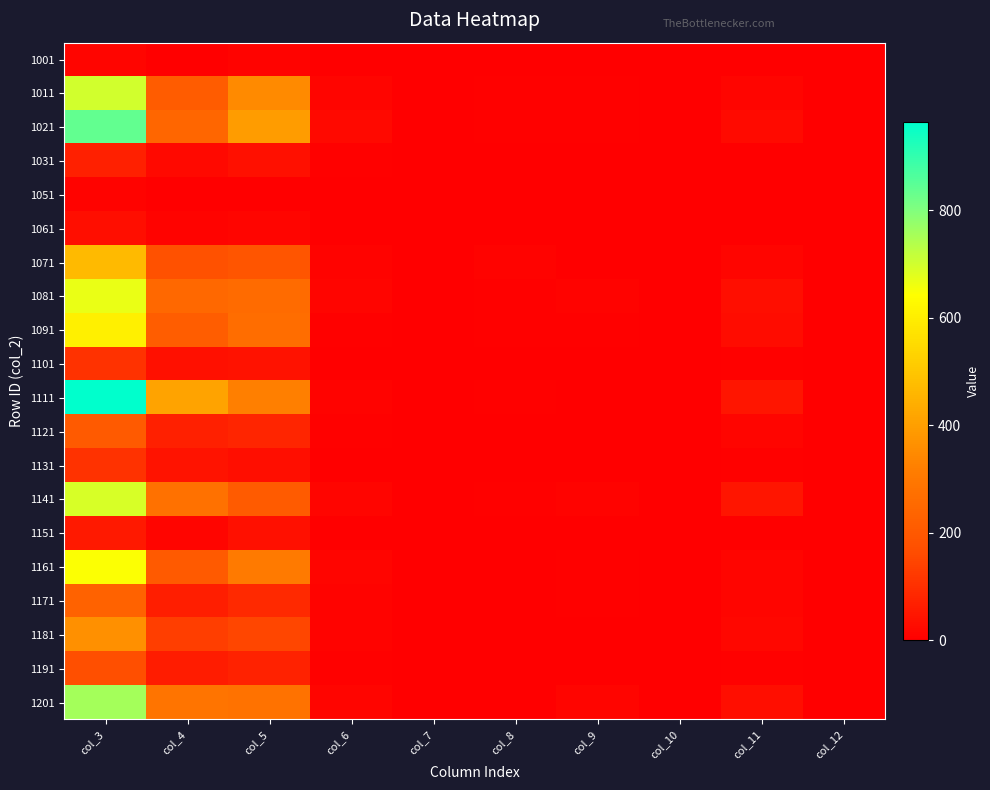

Which series has the widest spread of values?

1111